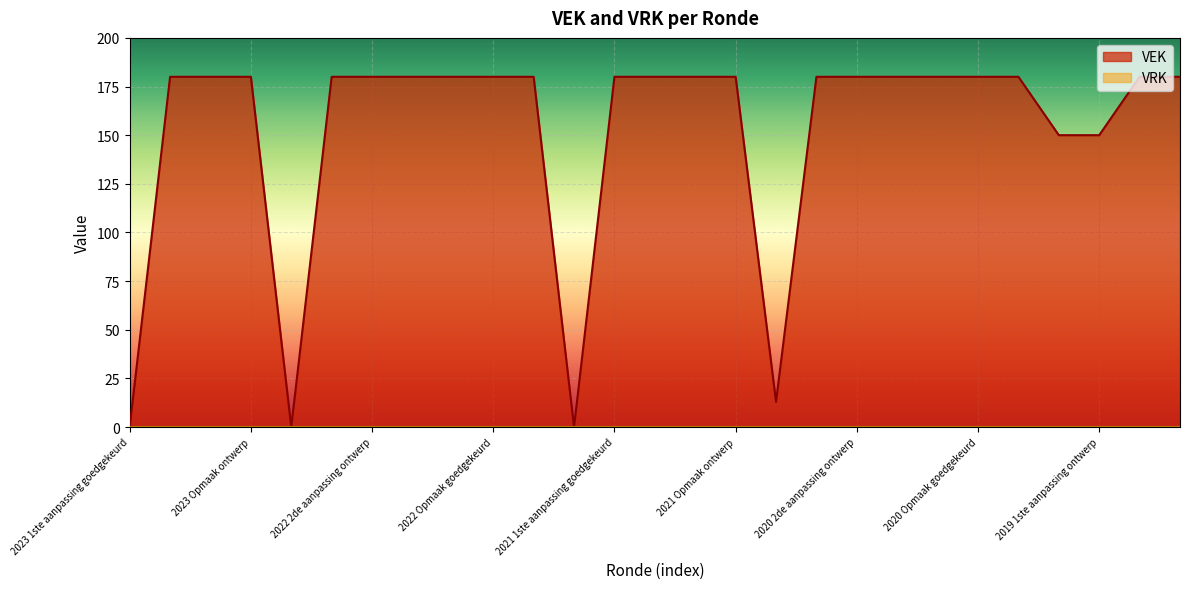

What is the label of the 11th point from the left?

2022 Opmaak ontwerp